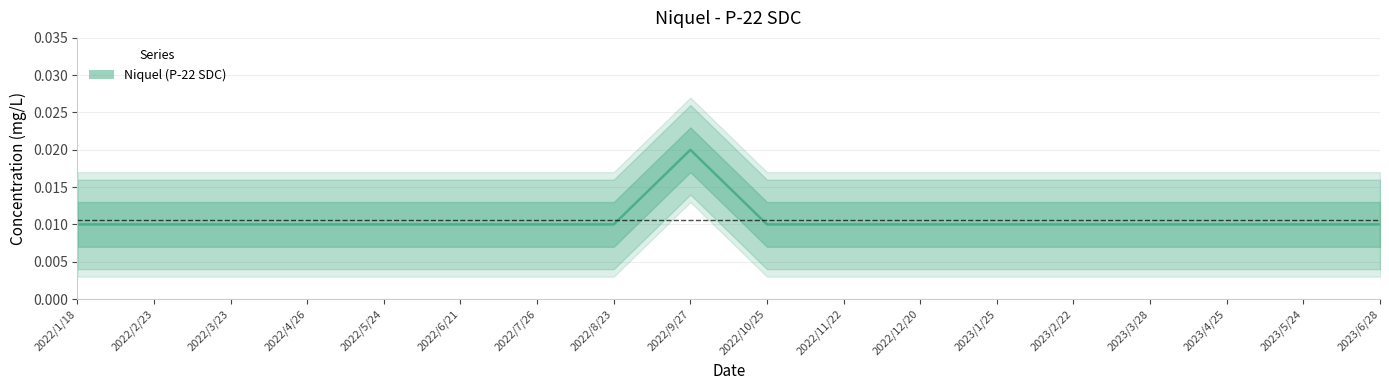

True or false: there are more than 0 points higher than both neighbors.

True